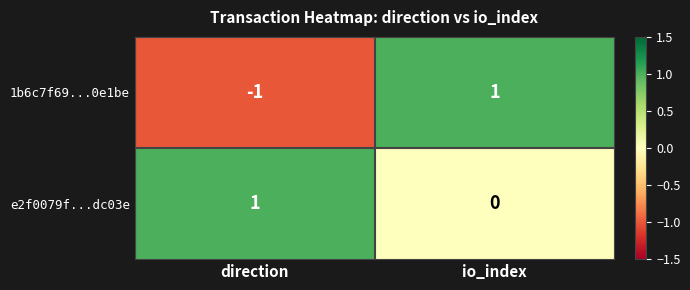

Between direction and io_index, which series saw the biggest shift?

1b6c7f69...0e1be